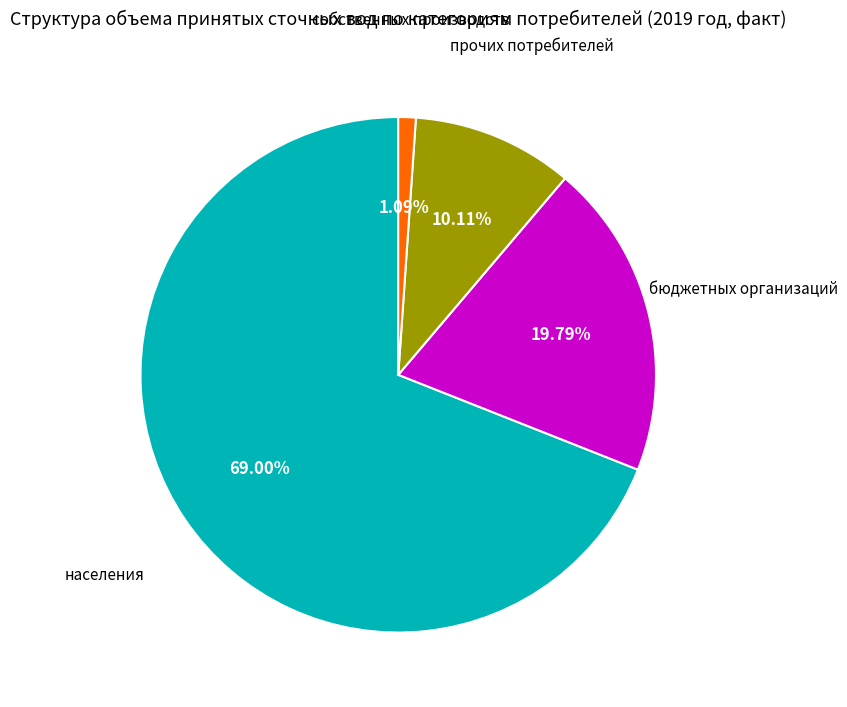

Does any single category account for the majority?

Yes